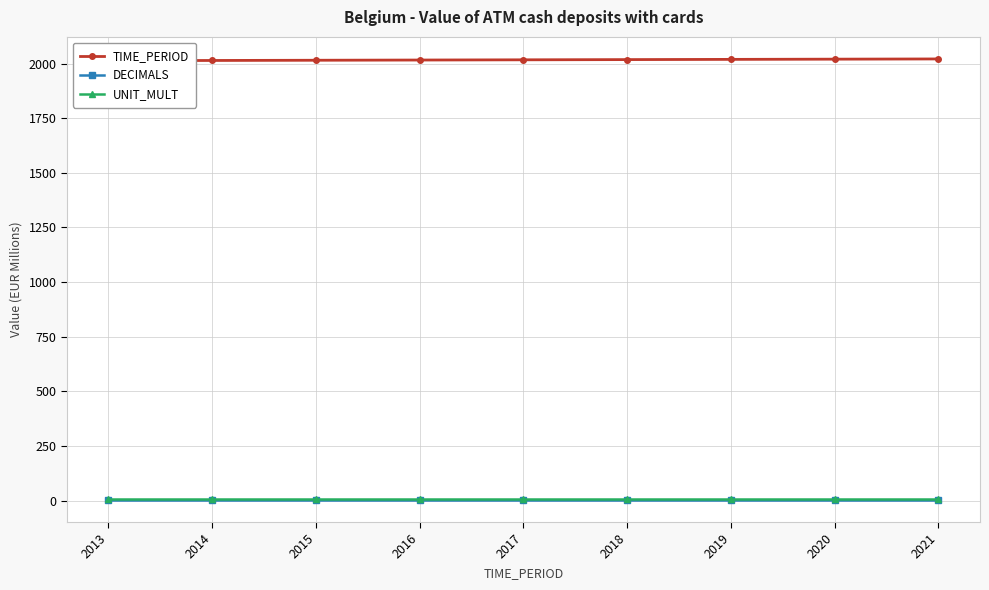

What is the sum of all DECIMALS values?

27